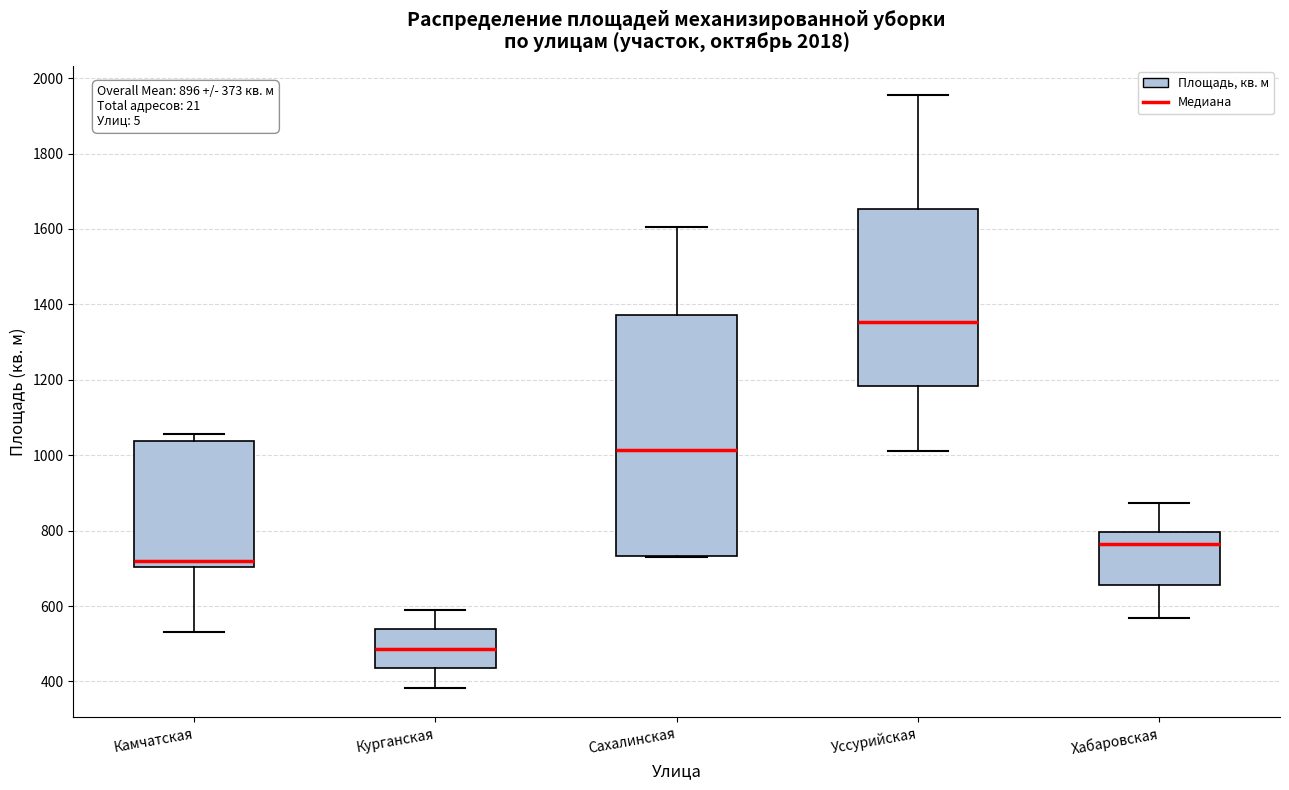

Which box has the highest median line?

Уссурийская